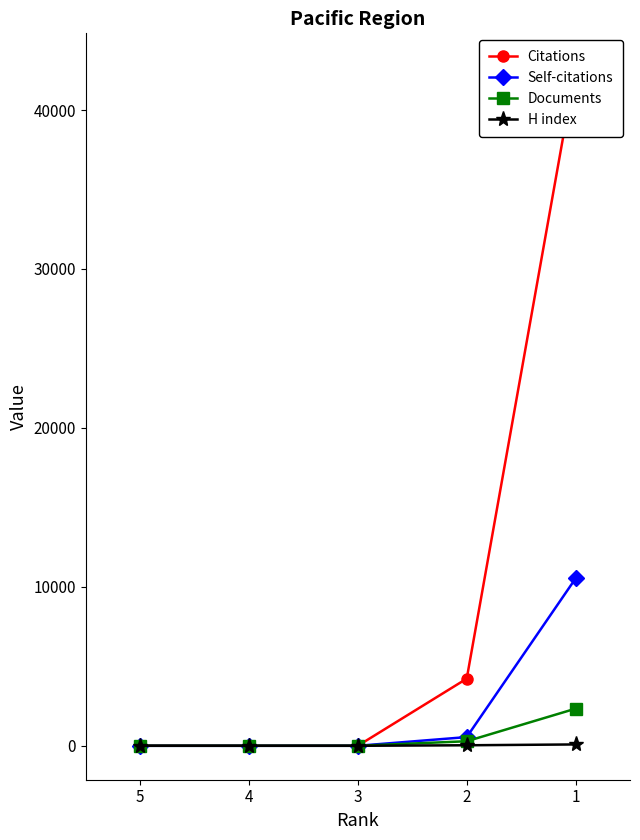

What is the value of the H index point at the 3rd from the left?

1